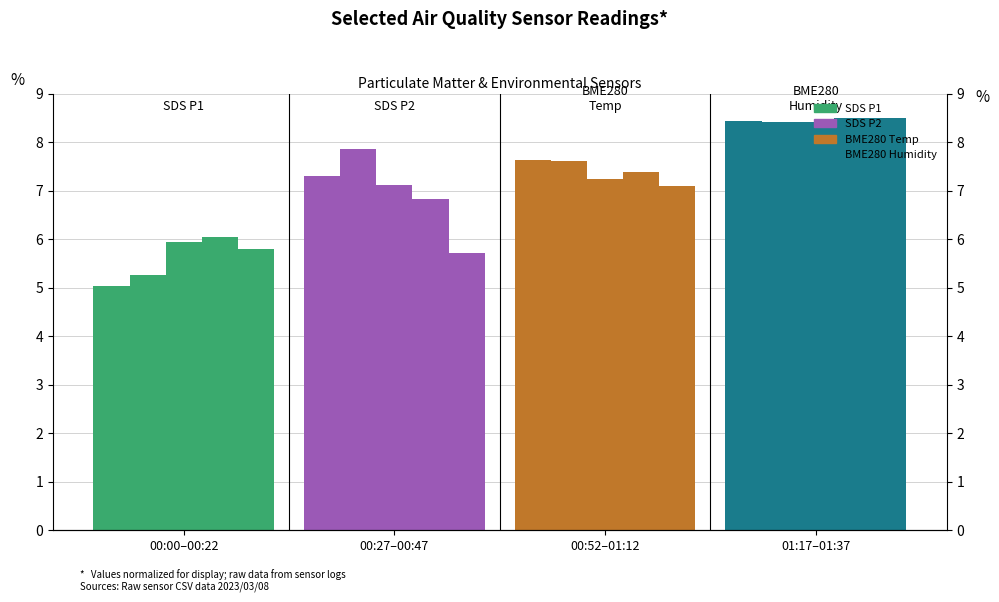

What is the label of the 1st bar from the left?

00:00–00:22